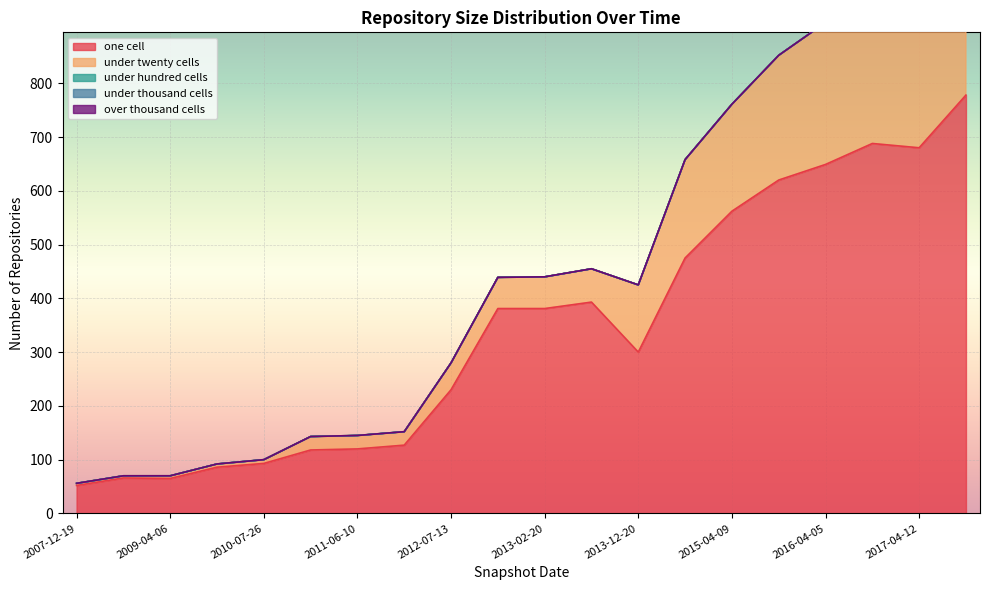

At which label is under_hundred_cells closest to 0?

2007-12-19